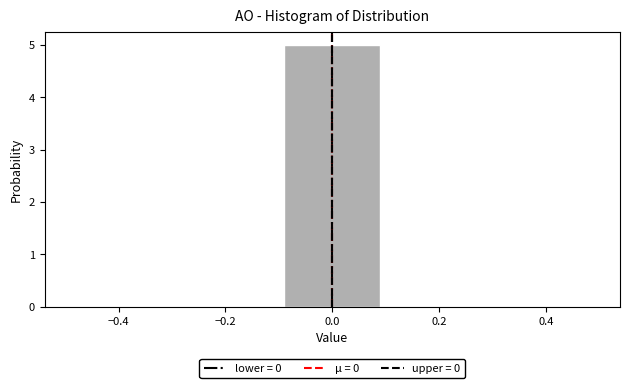

What is the height of the bar covering -0.1 to 0.1 on the x-axis? The values are not printed on the chart, so give them approximately, as read against the axis.

5